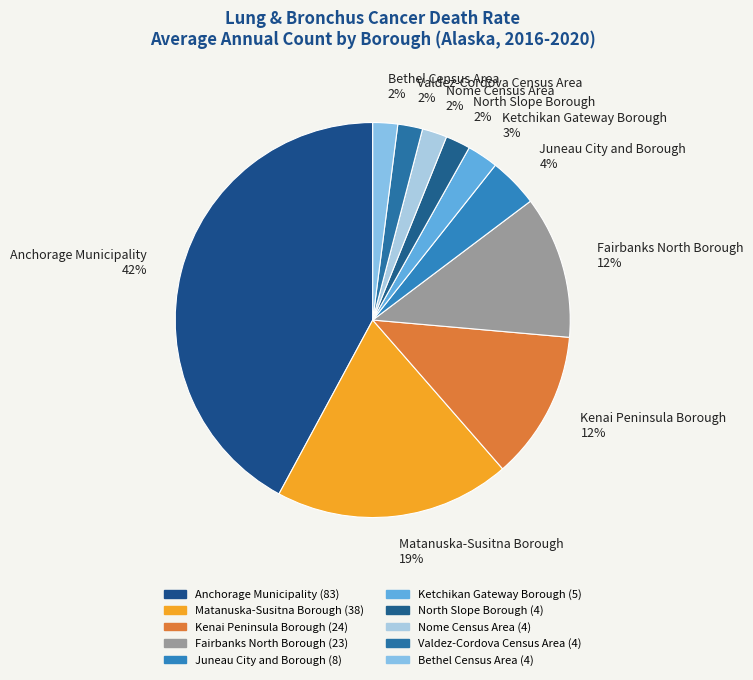

To the nearest percent, what portion does Nome Census Area represent?

2%